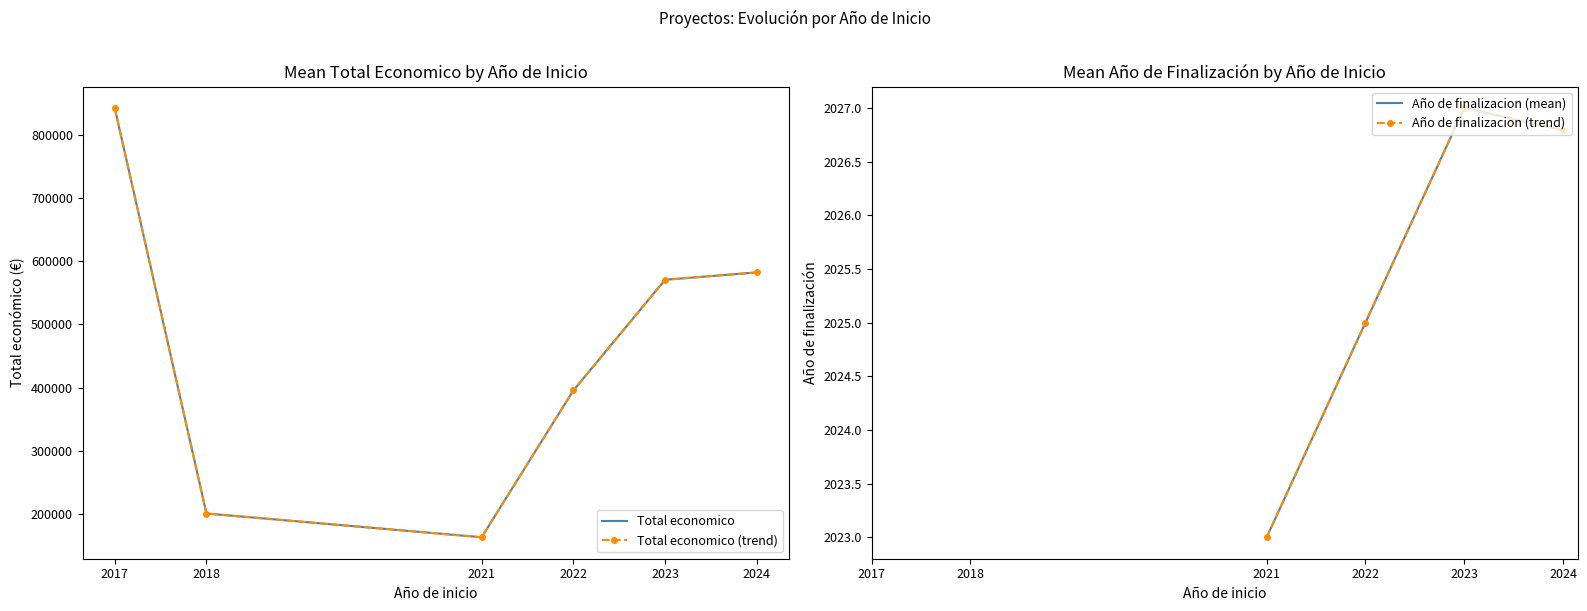

Which series has the largest total across all categories?

Total economico